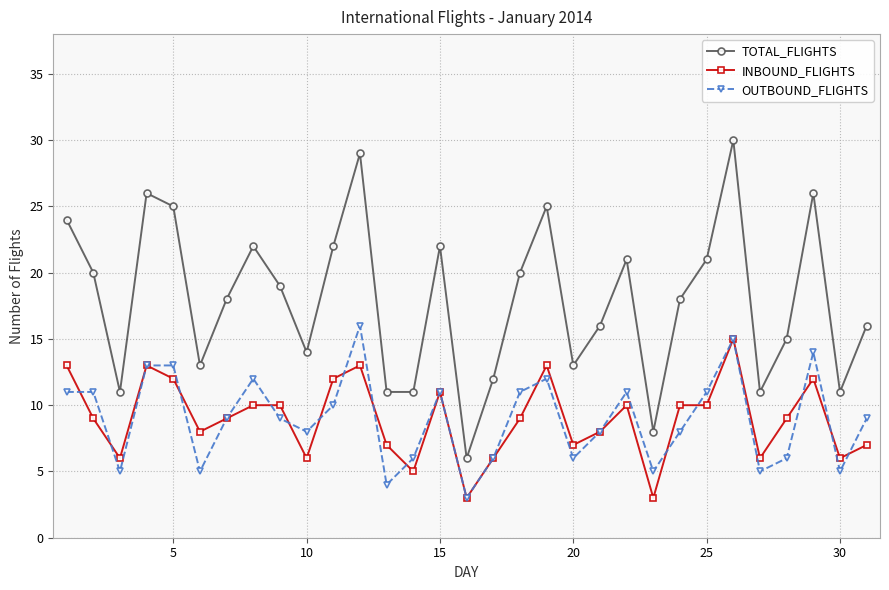

True or false: OUTBOUND_FLIGHTS and TOTAL_FLIGHTS intersect in this chart.

False